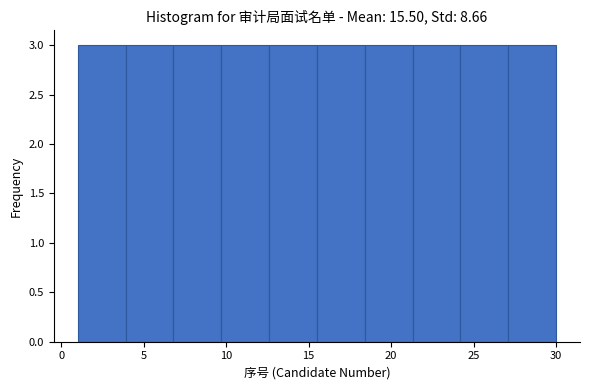

What is the height of the bar covering 24.2 to 27.1 on the x-axis? Neither the bar edges nor the heights are printed on the chart, so give them approximately, as read against the axes.

3